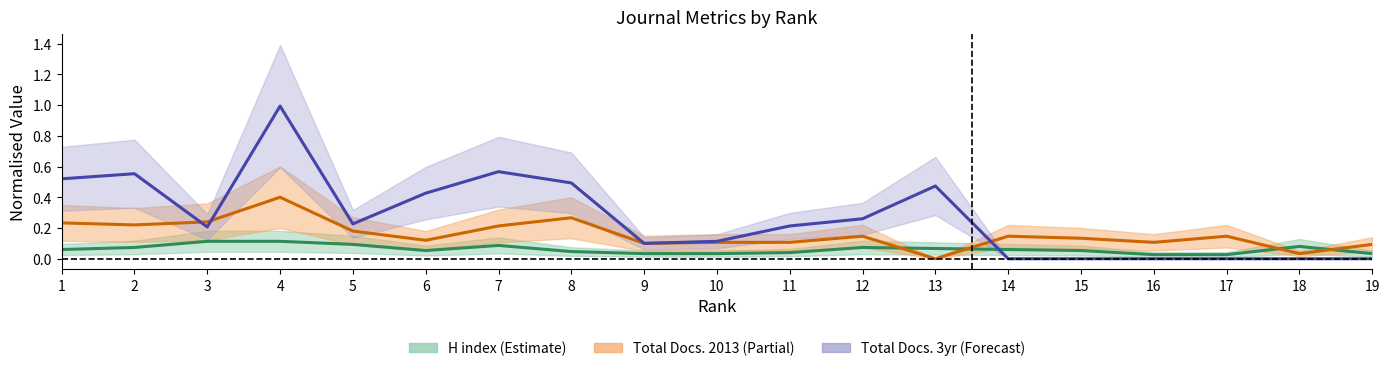

Between which two adjacent categories do H index and Total Docs. (2013) first intersect?

12 and 13